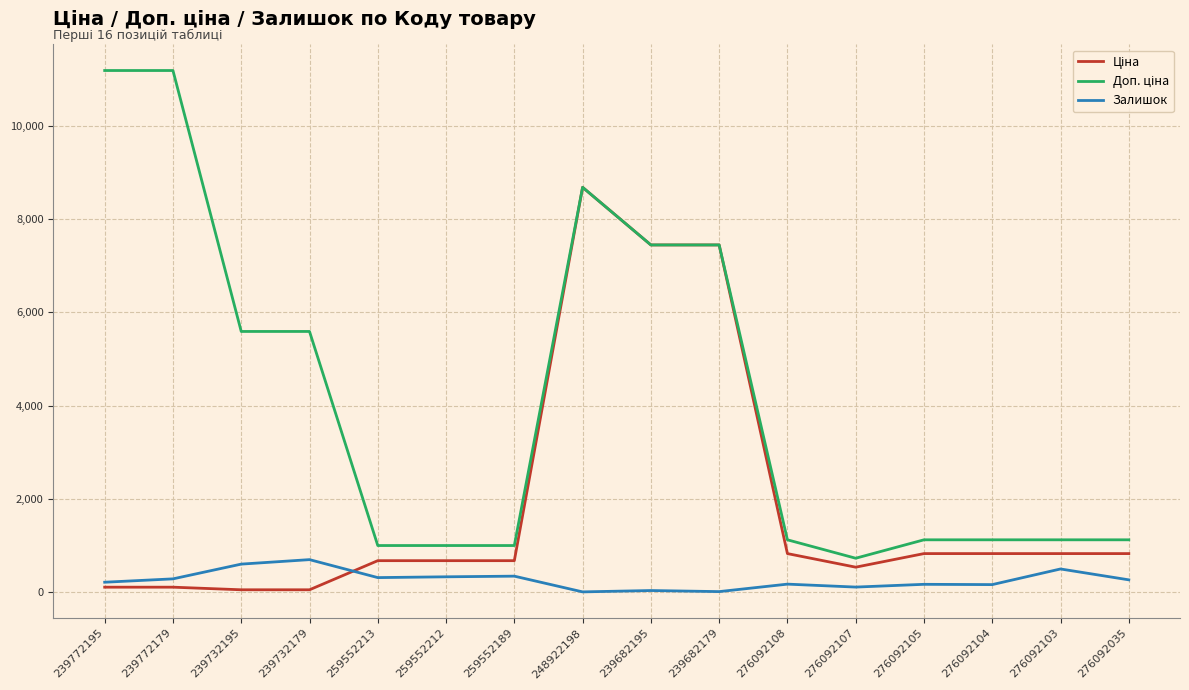

What is the total value across all series at 259552189?

2032.0